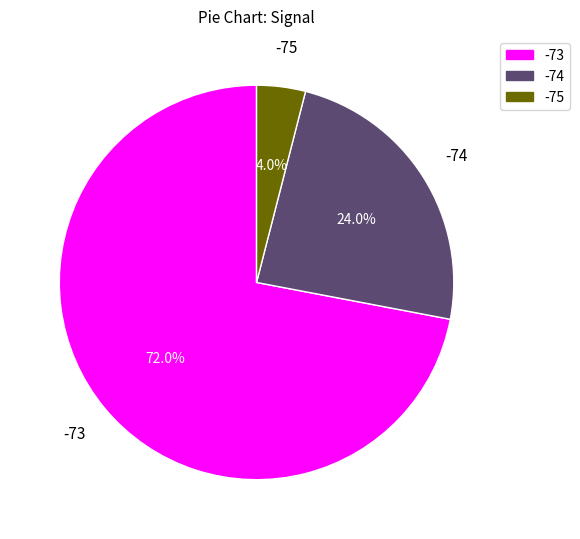

How many slices are in this pie chart?

3